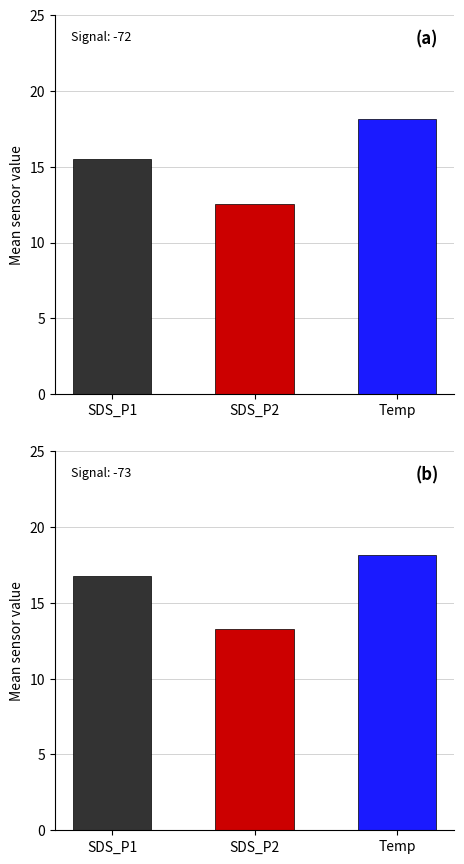

What is the value of the Temp bar at the 40th from the left?

18.1